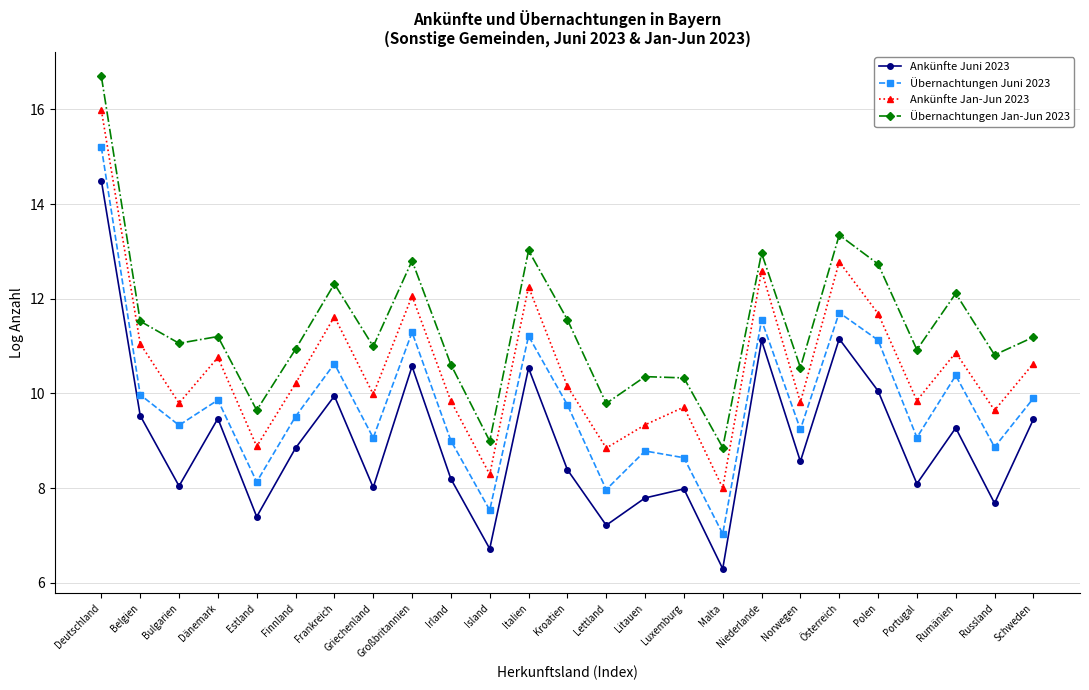

True or false: Ankünfte Jan-Jun 2023 has a value of 3.9 at Kroatien.

False